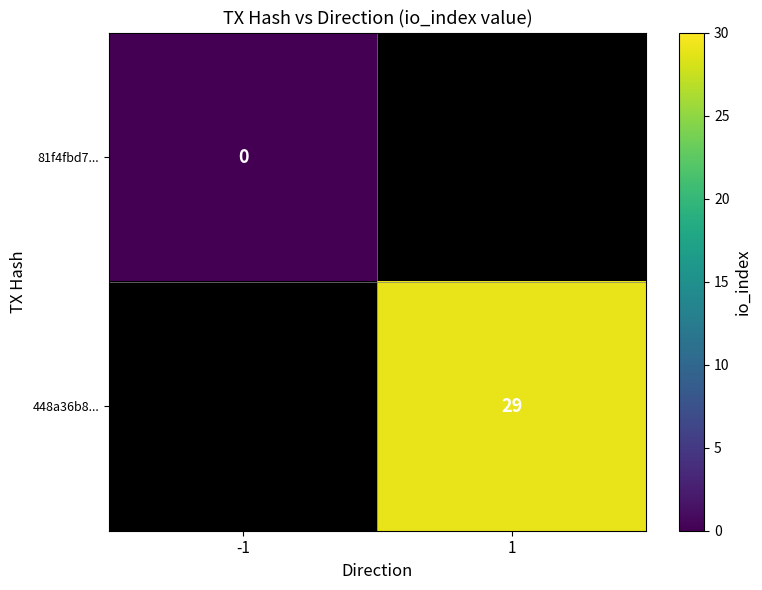

How many categories are shown in the chart?

2